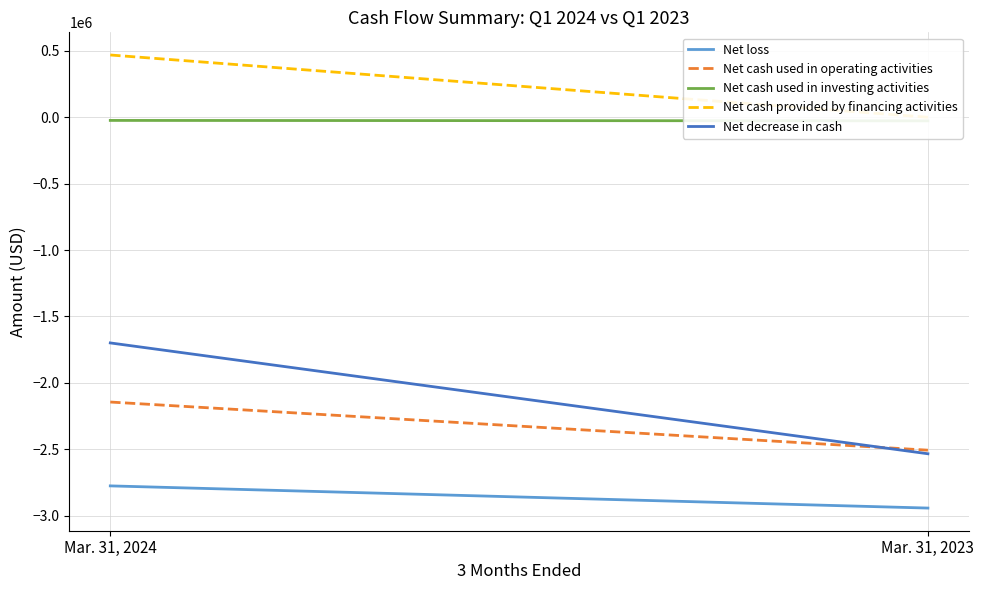

The Net cash used in investing activities series shows -27000 at Mar. 31, 2023. True or false?

True